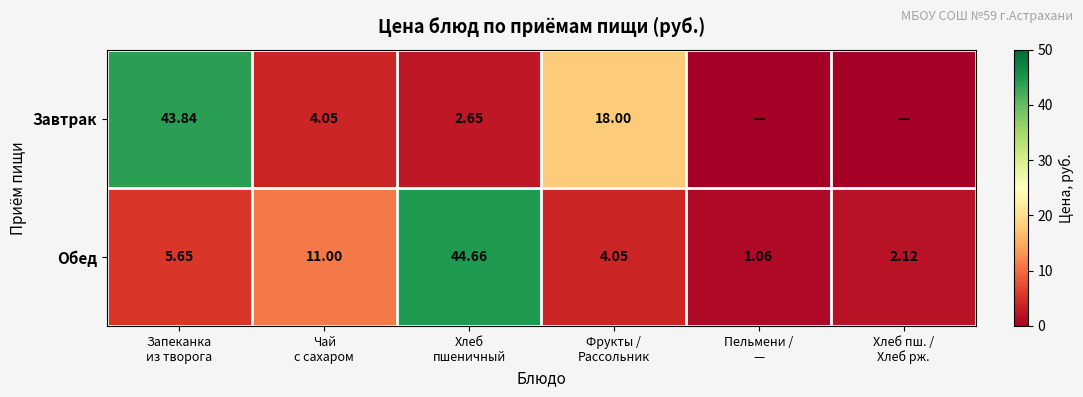

Rank the series by their maximum value, from highest to lowest.

Обед, Завтрак